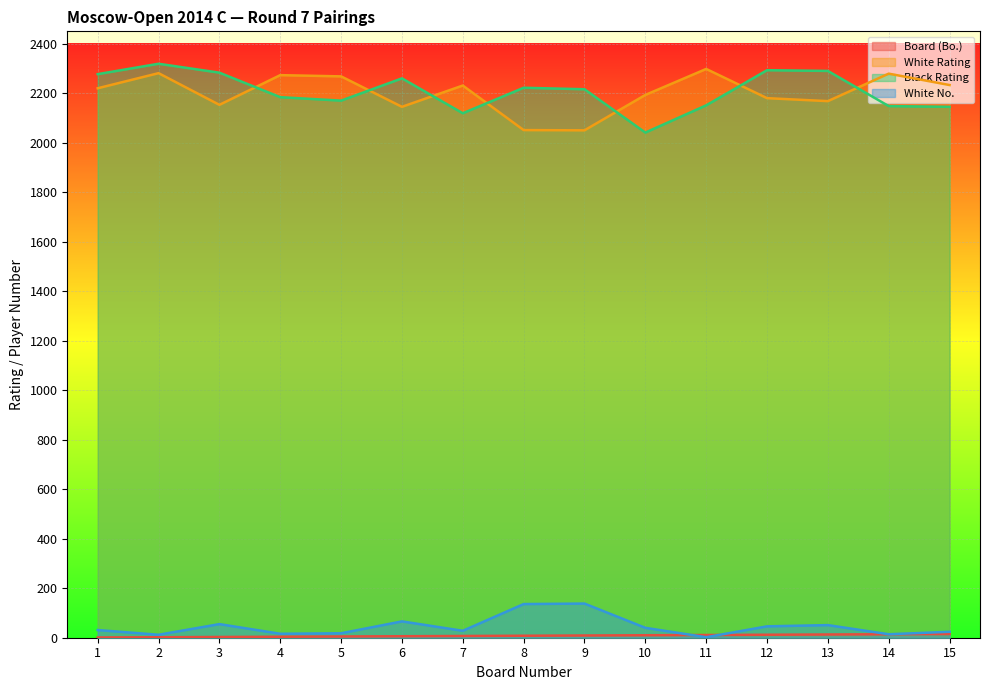

True or false: White Rating has more than 1 interior local peaks.

True